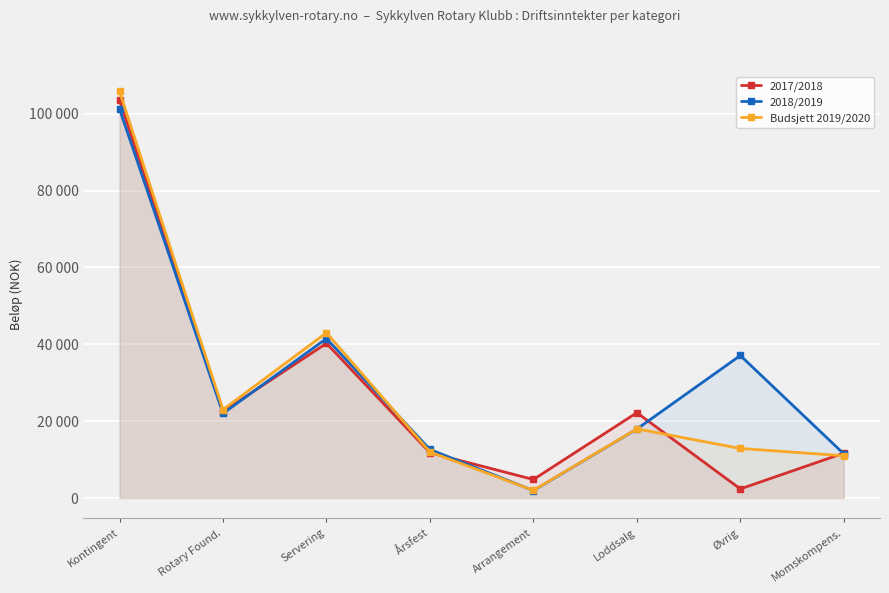

At which category does 2018/2019 reach its first local valley?

Rotary Found.